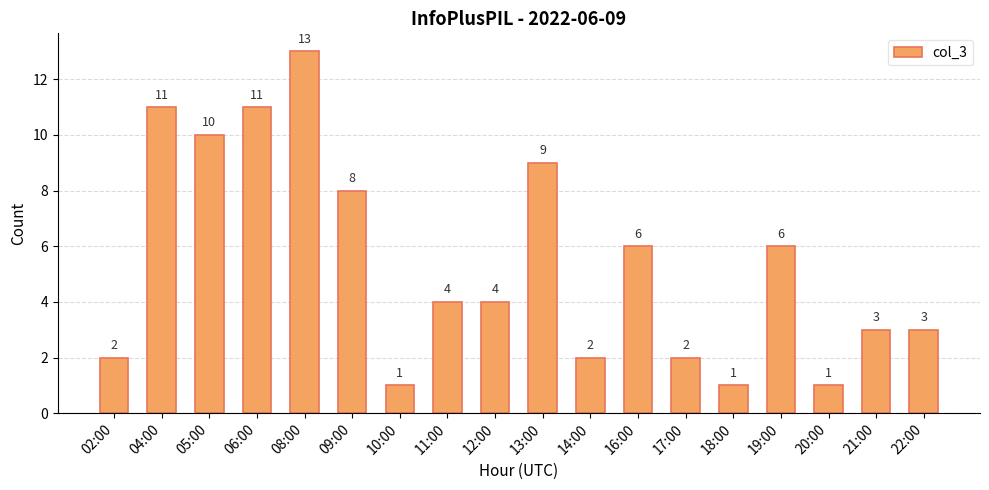

What is the label of the 17th bar from the right?

04:00